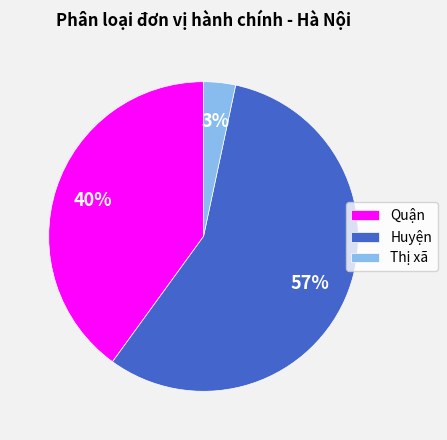

Which category accounts for the majority?

Huyện